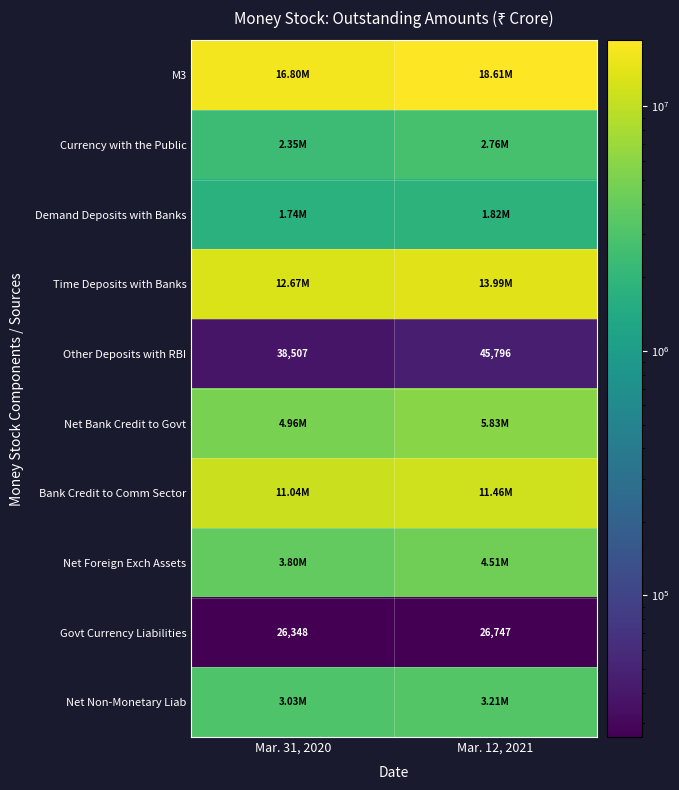

At which category is the sum across all series the highest?

Mar. 12, 2021